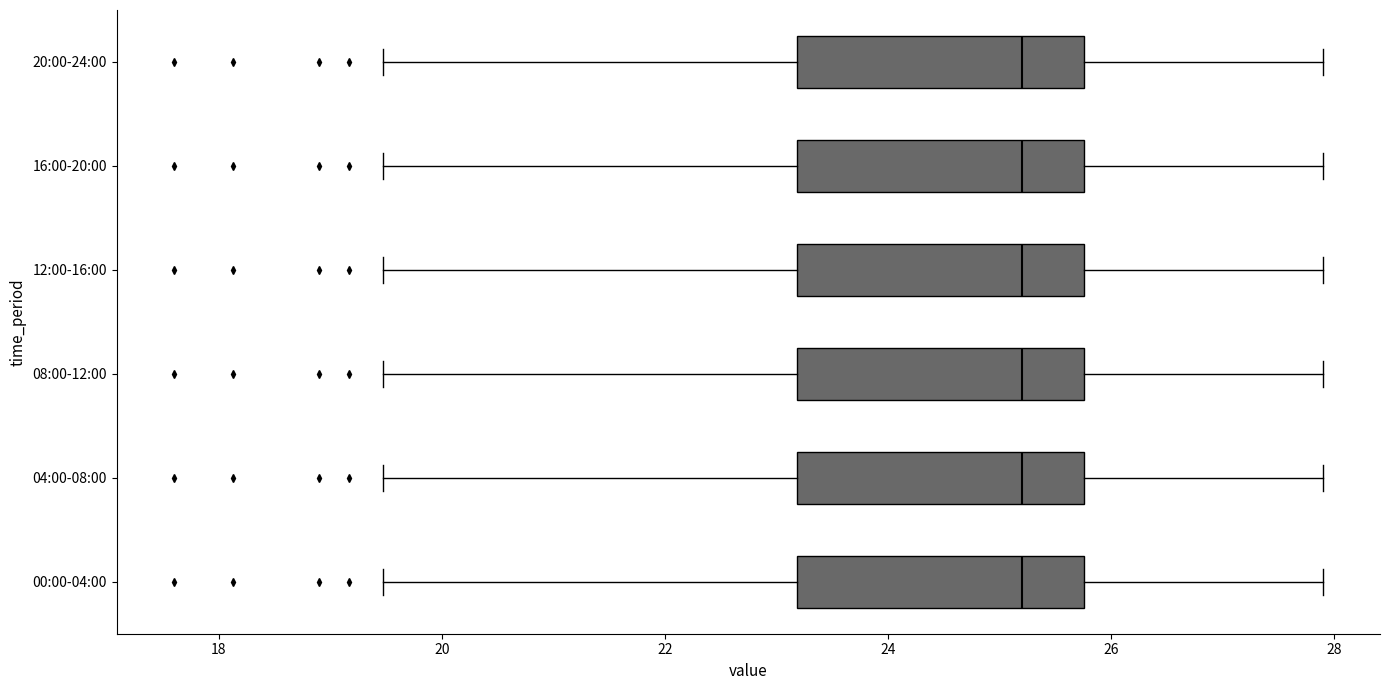

Reading bottom to top, transcribe this box plot: for each box, give where its median line is, the range the box spans, and where its two whiskers end, as read against the x-axis. The values are not printed on the chart, so give them approximately, as read against the axis.

00:00-04:00: median 25.2, box 23.2 to 25.8, whiskers 19.4 to 28.0
04:00-08:00: median 25.2, box 23.2 to 25.8, whiskers 19.4 to 28.0
08:00-12:00: median 25.2, box 23.2 to 25.8, whiskers 19.4 to 28.0
12:00-16:00: median 25.2, box 23.2 to 25.8, whiskers 19.4 to 28.0
16:00-20:00: median 25.2, box 23.2 to 25.8, whiskers 19.4 to 28.0
20:00-24:00: median 25.2, box 23.2 to 25.8, whiskers 19.4 to 28.0